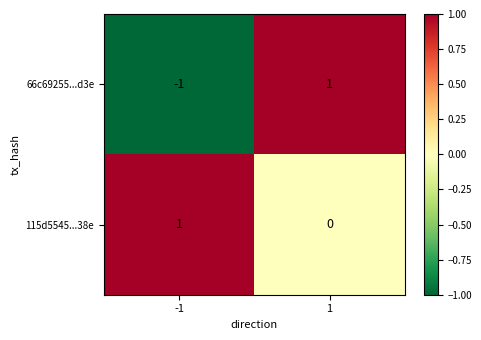

At how many categories does at least one series exceed 0?

2